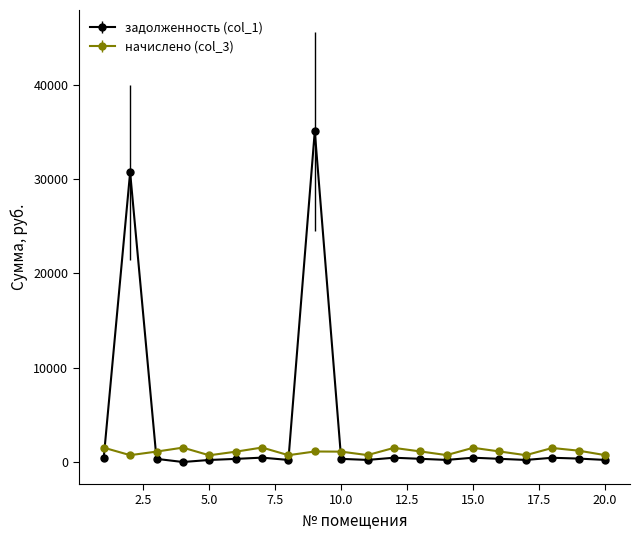

What is the maximum value shown in the chart?

35049.2